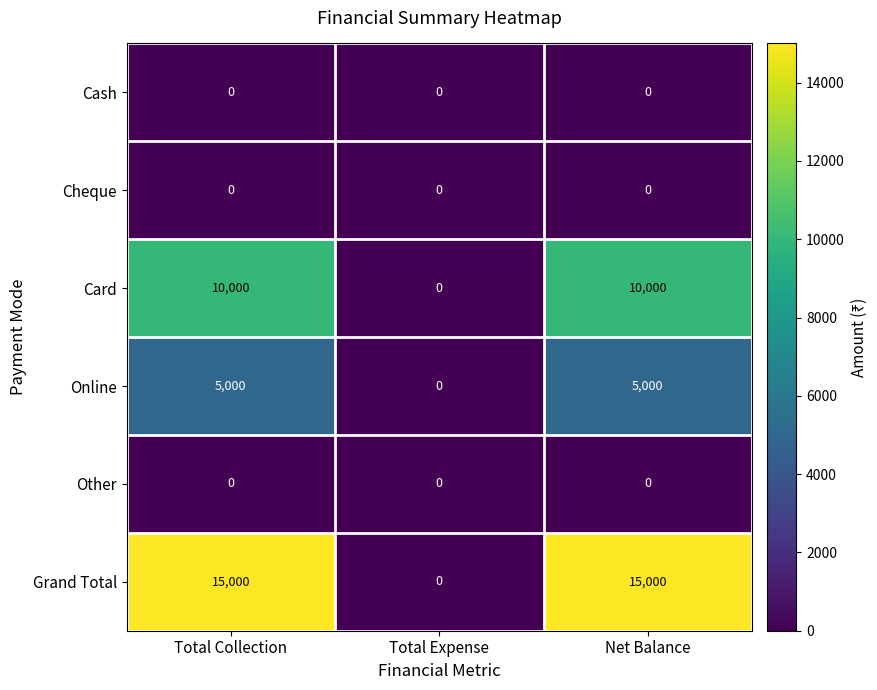

How many distinct data groups are displayed?

6